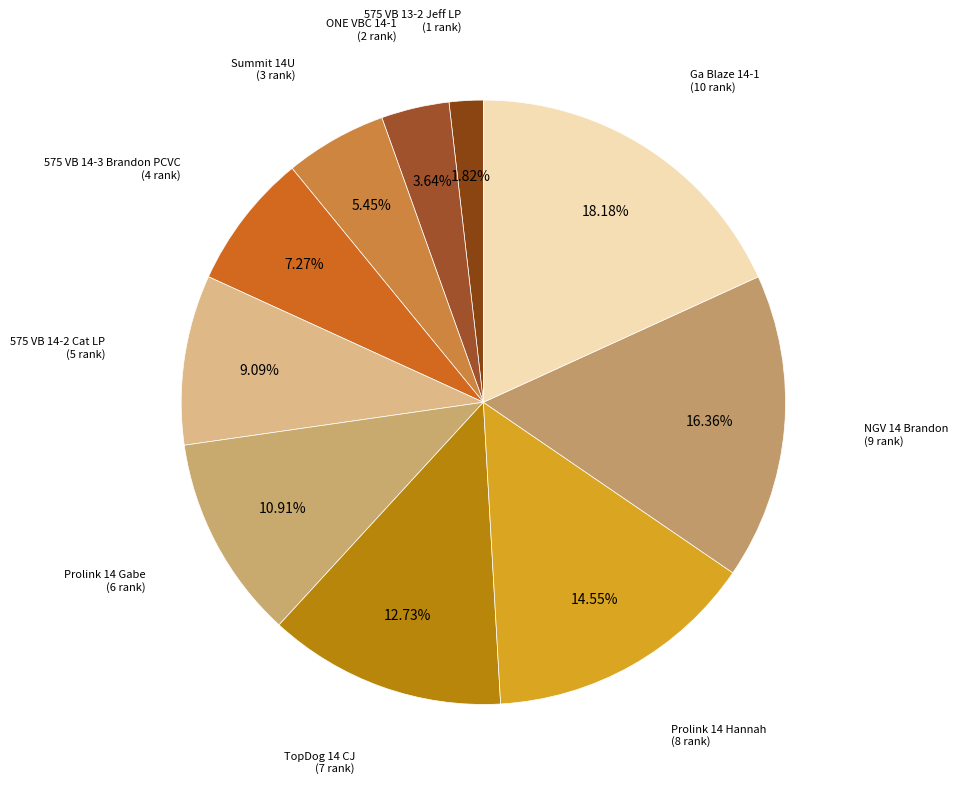

Rank the categories by value from lowest to highest.

575 VB 13-2 Jeff LP, ONE VBC 14-1, Summit 14U, 575 VB 14-3 Brandon PCVC, 575 VB 14-2 Cat LP, Prolink 14 Gabe, TopDog 14 CJ, Prolink 14 Hannah, NGV 14 Brandon, Ga Blaze 14-1